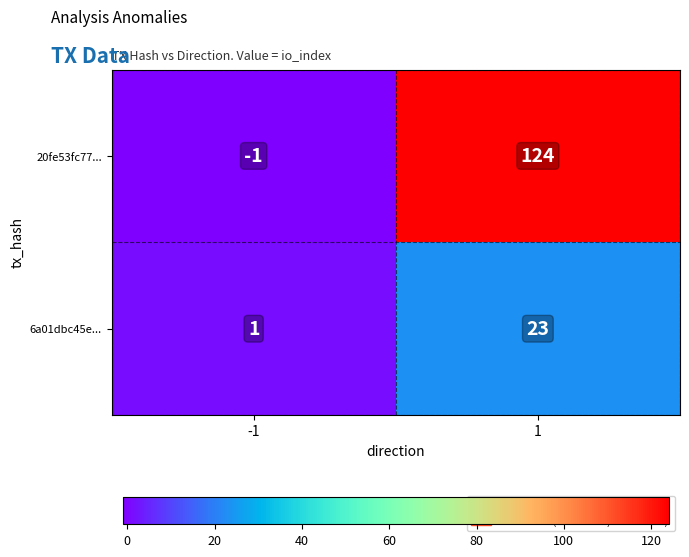

List the series in order of their overall mean, lowest first.

6a01dbc45e..., 20fe53fc77...